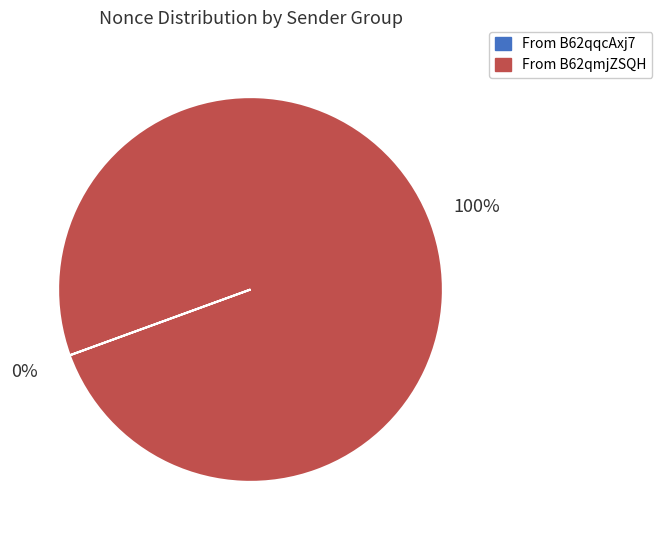

Is there any slice that represents more than half of the pie?

Yes